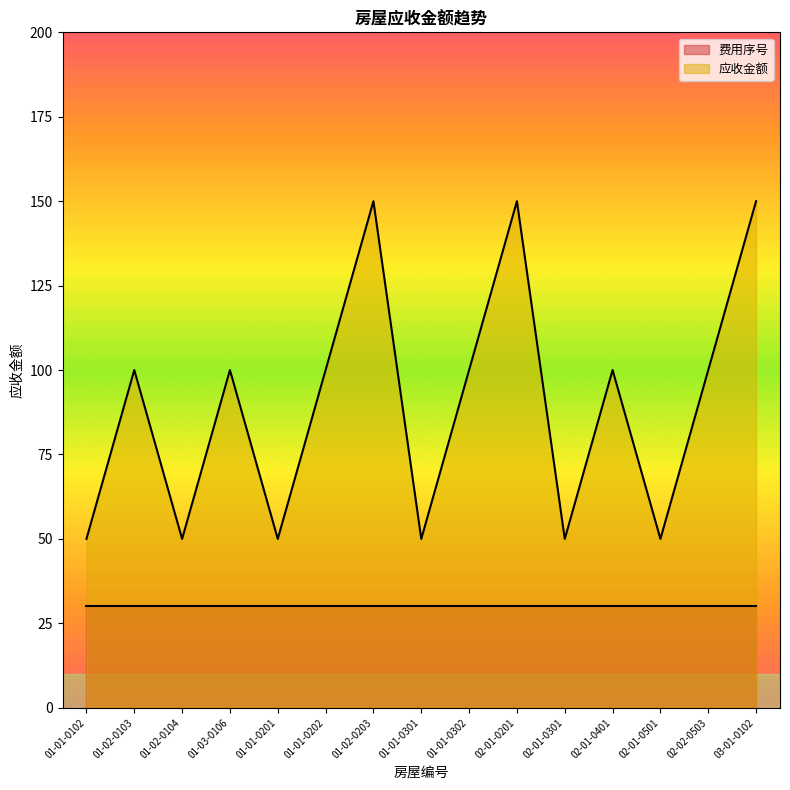

How many lines are shown in the chart?

2